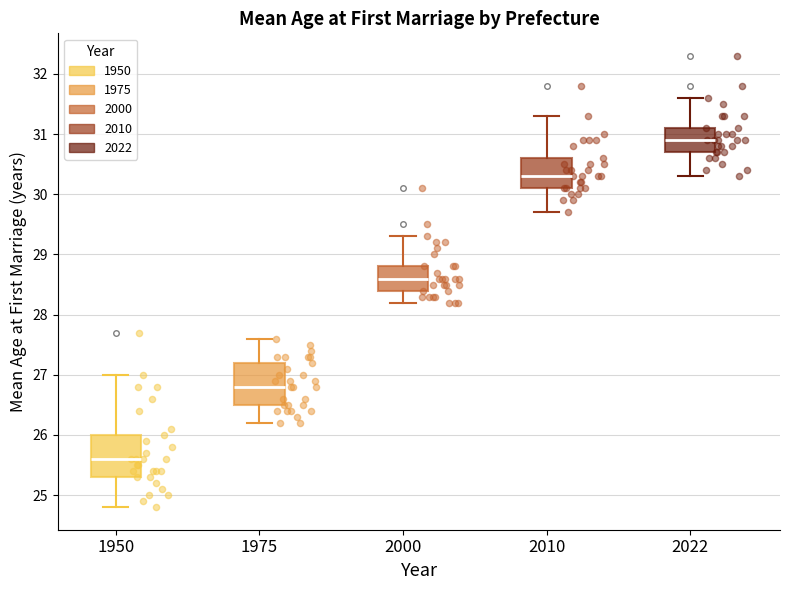

Where does the lower whisker of the box at x = 2000 end on the y-axis? The values are not printed on the chart, so give them approximately, as read against the axis.

28.2